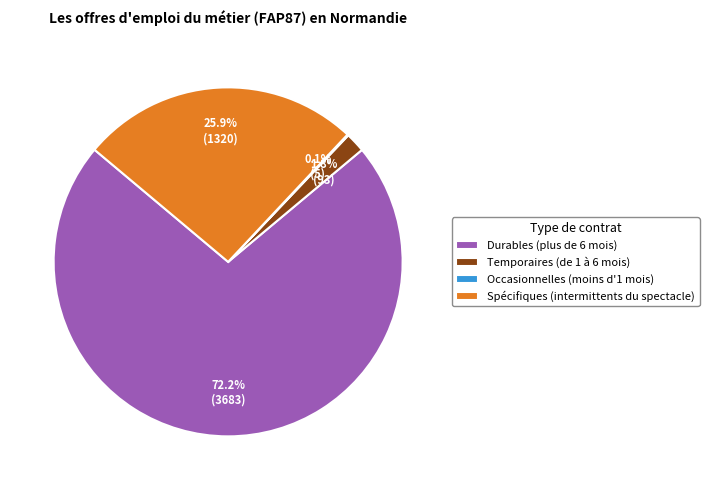

Between Spécifiques (intermittents du spectacle) and Durables (plus de 6 mois), which is larger?

Durables (plus de 6 mois)